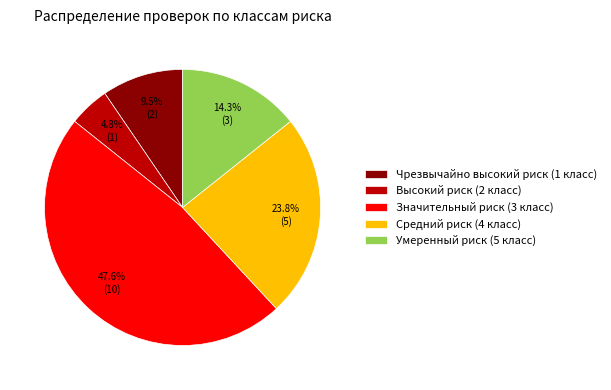

Which slice is the smallest?

Высокий риск (2 класс)